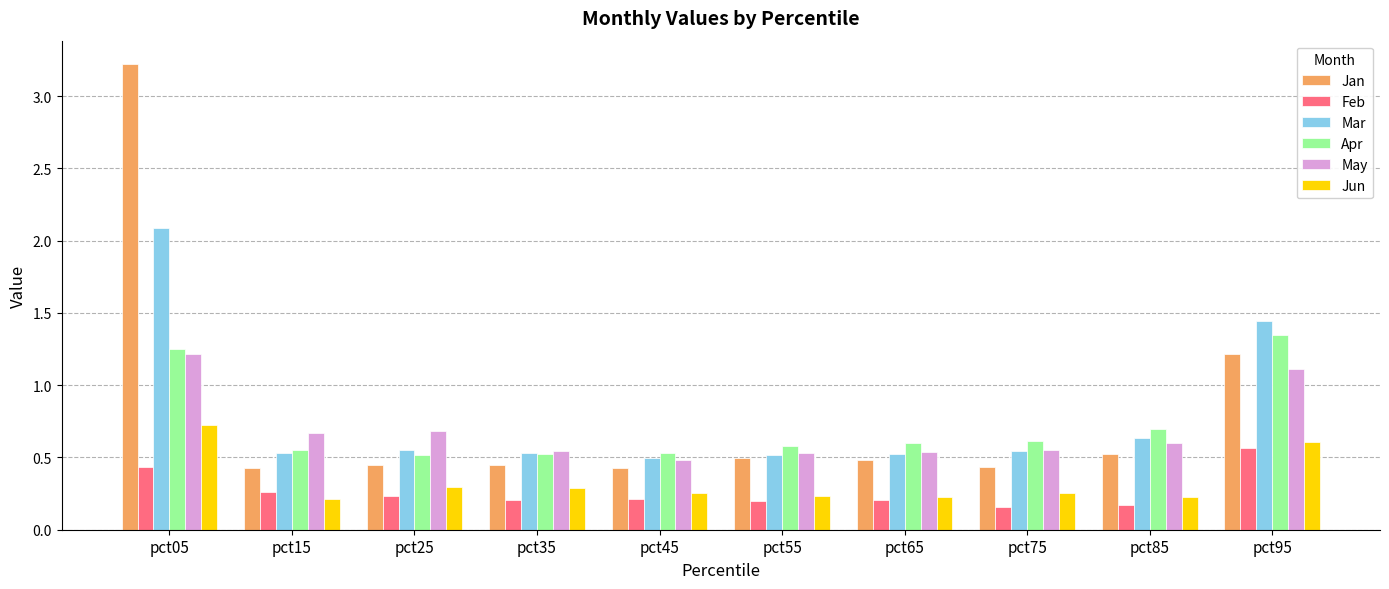

Is the value of Jun at pct45 greater than the value of Apr at pct85?

No